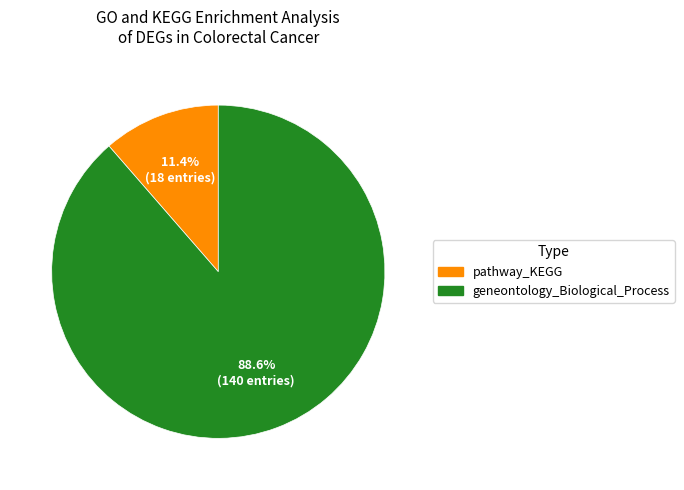

Count the number of slices in the pie.

2